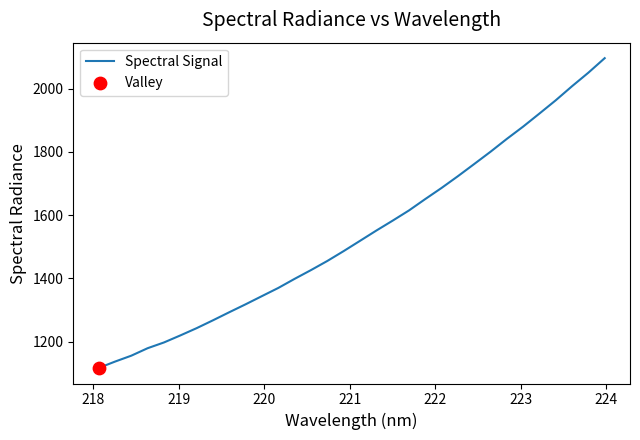

What is the minimum value shown in the chart?

1116.7